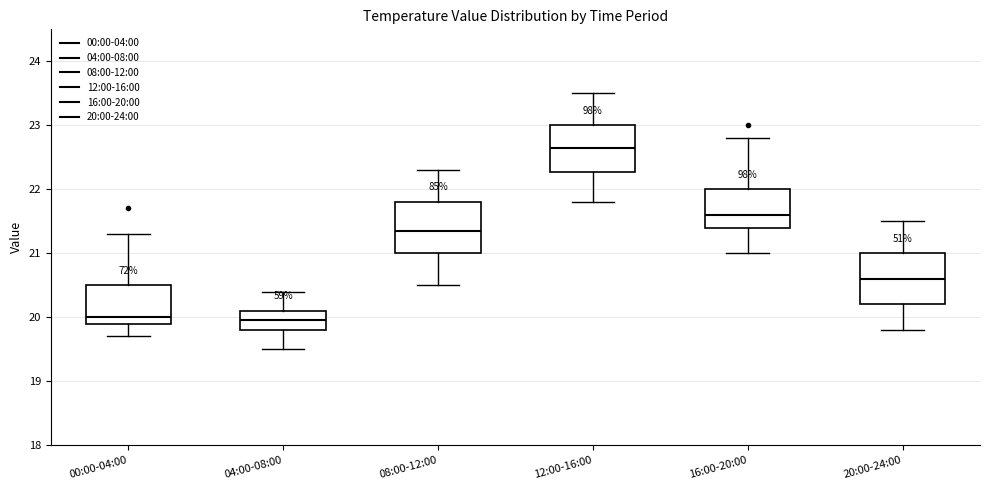

Reading left to right, transcribe this box plot: for each box, give where its median line is, the range the box spans, and where its two whiskers end, as read against the y-axis. The values are not printed on the chart, so give them approximately, as read against the axis.

00:00-04:00: median 20.0, box 19.9 to 20.5, whiskers 19.7 to 21.3
04:00-08:00: median 20.0, box 19.8 to 20.1, whiskers 19.5 to 20.4
08:00-12:00: median 21.4, box 21.0 to 21.8, whiskers 20.5 to 22.3
12:00-16:00: median 22.7, box 22.3 to 23.0, whiskers 21.8 to 23.5
16:00-20:00: median 21.6, box 21.4 to 22.0, whiskers 21.0 to 22.8
20:00-24:00: median 20.6, box 20.2 to 21.0, whiskers 19.8 to 21.5